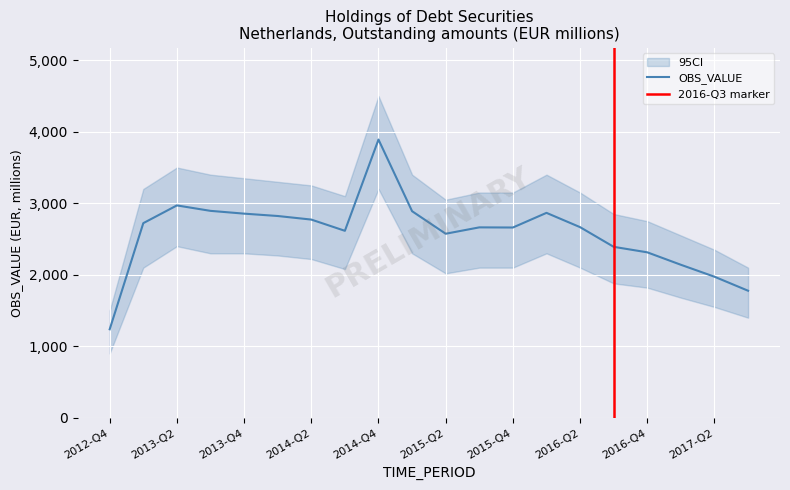

How many lines are shown in the chart?

1